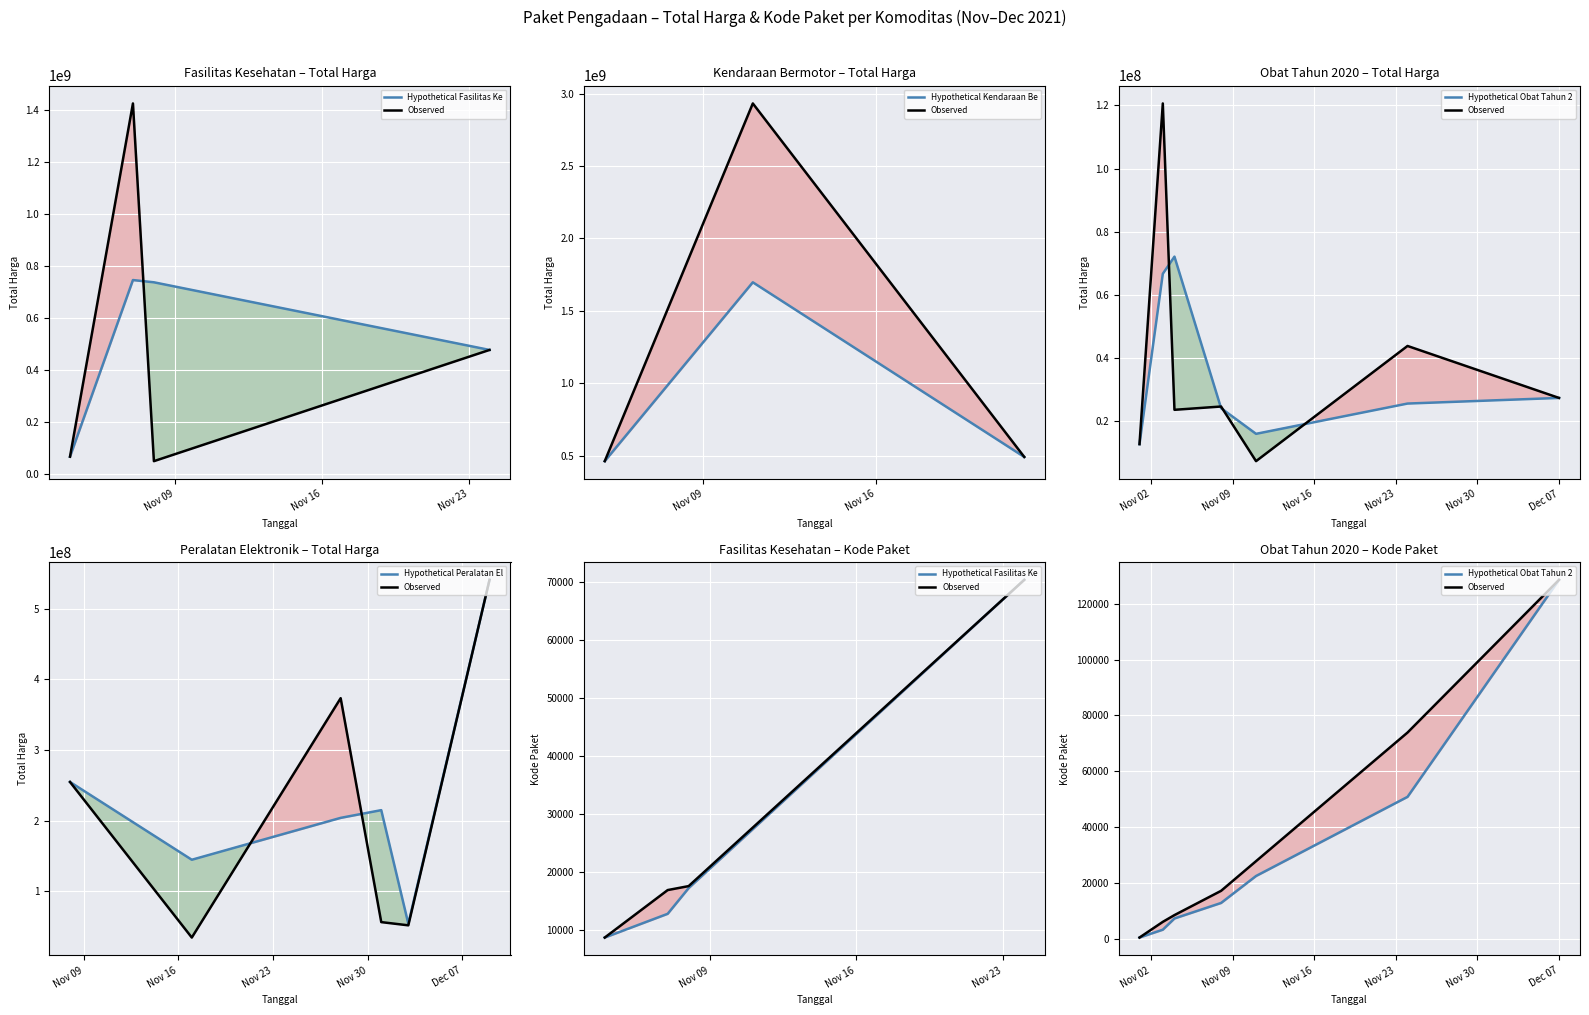

What is the total value across all series at 2021-11-22?

493055826